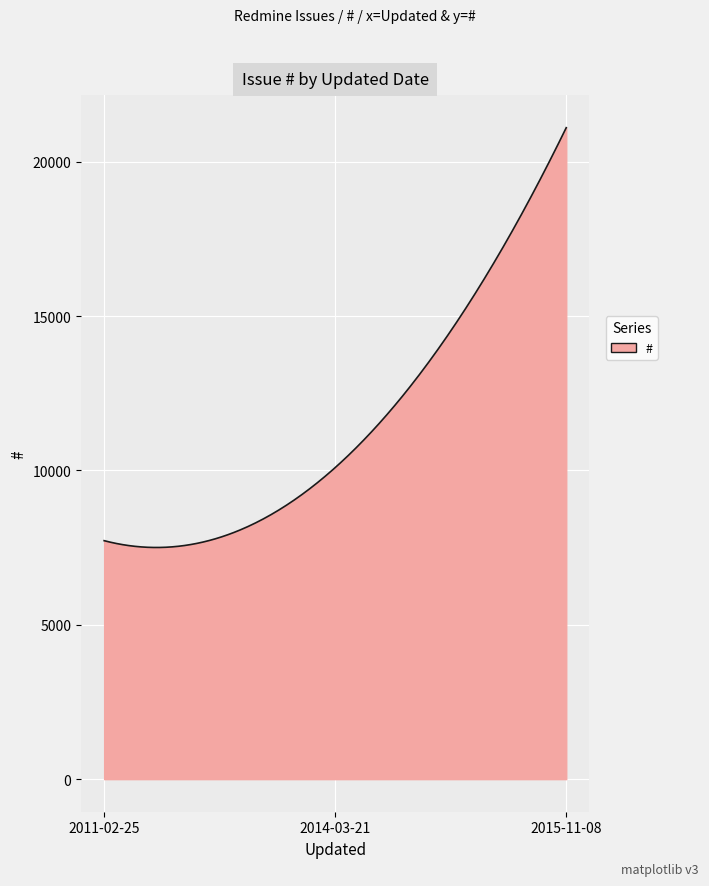

What is the maximum value shown in the chart?

21100.0